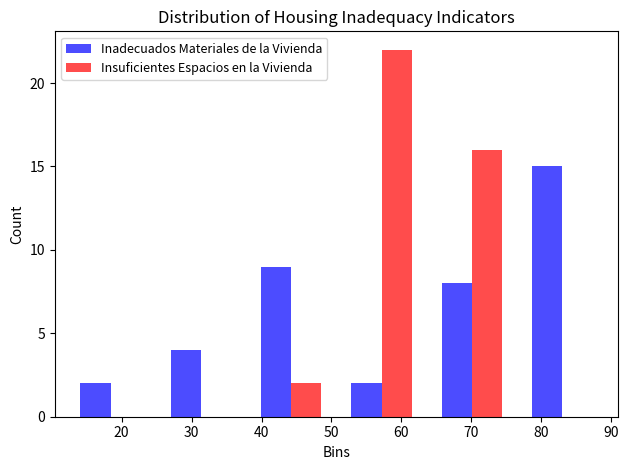

In the Insuficientes Espacios en la Vivienda series, which range on the x-axis has the tallest bar?

51 to 64